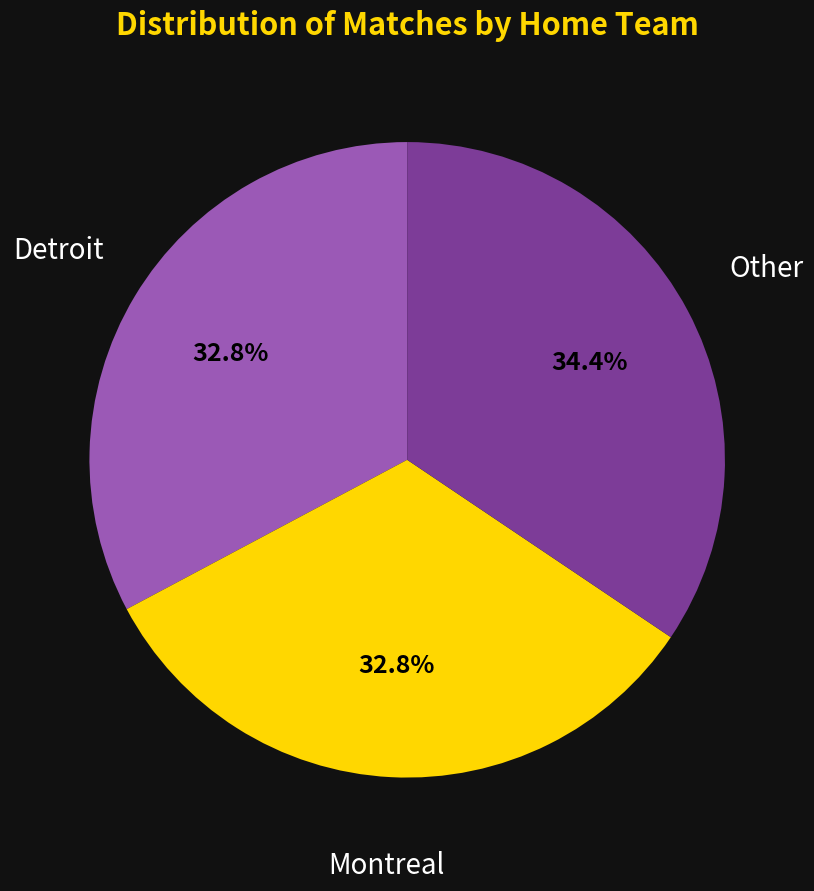

Is there any slice that represents more than half of the pie?

No